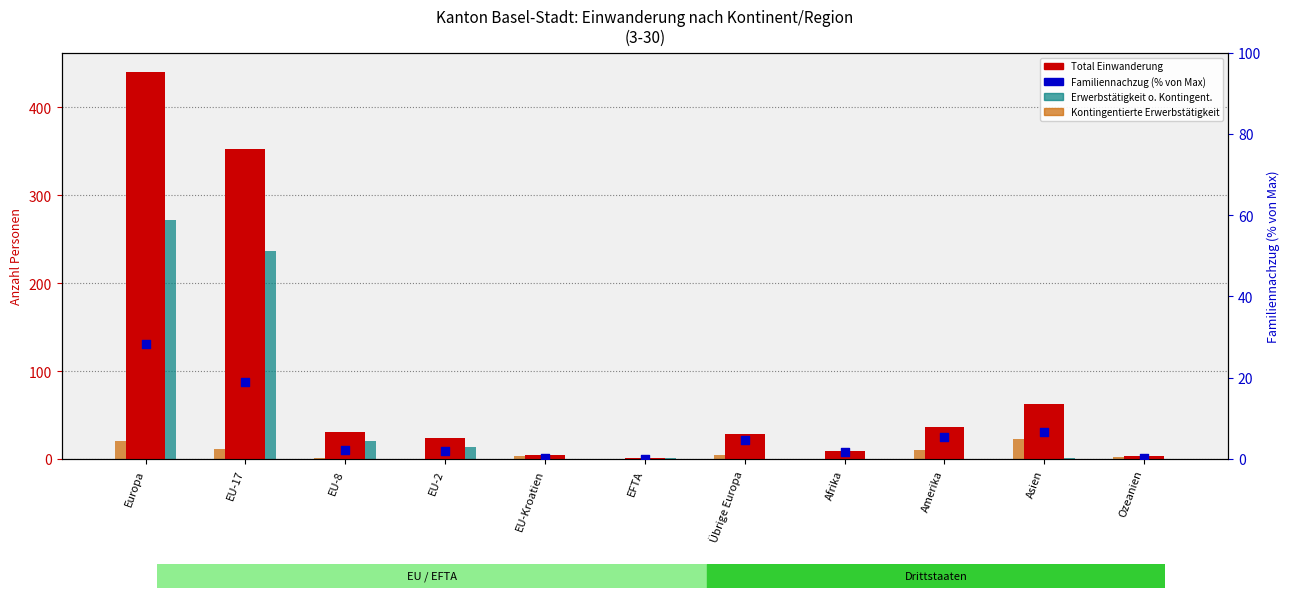

Which series reaches the minimum Y coordinate?

Erwerbstätigkeit ohne Kontingentierung